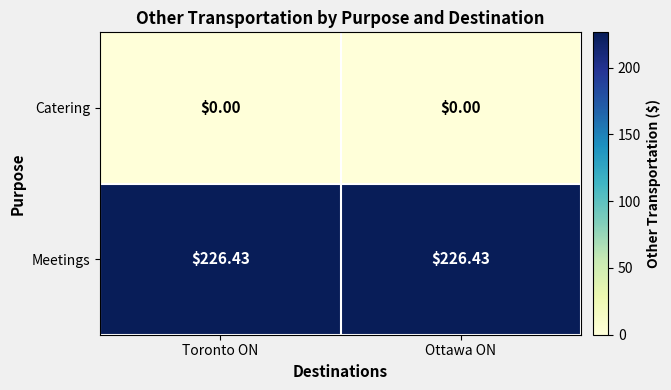

List the series in order of their peak value, highest first.

Meetings, Catering